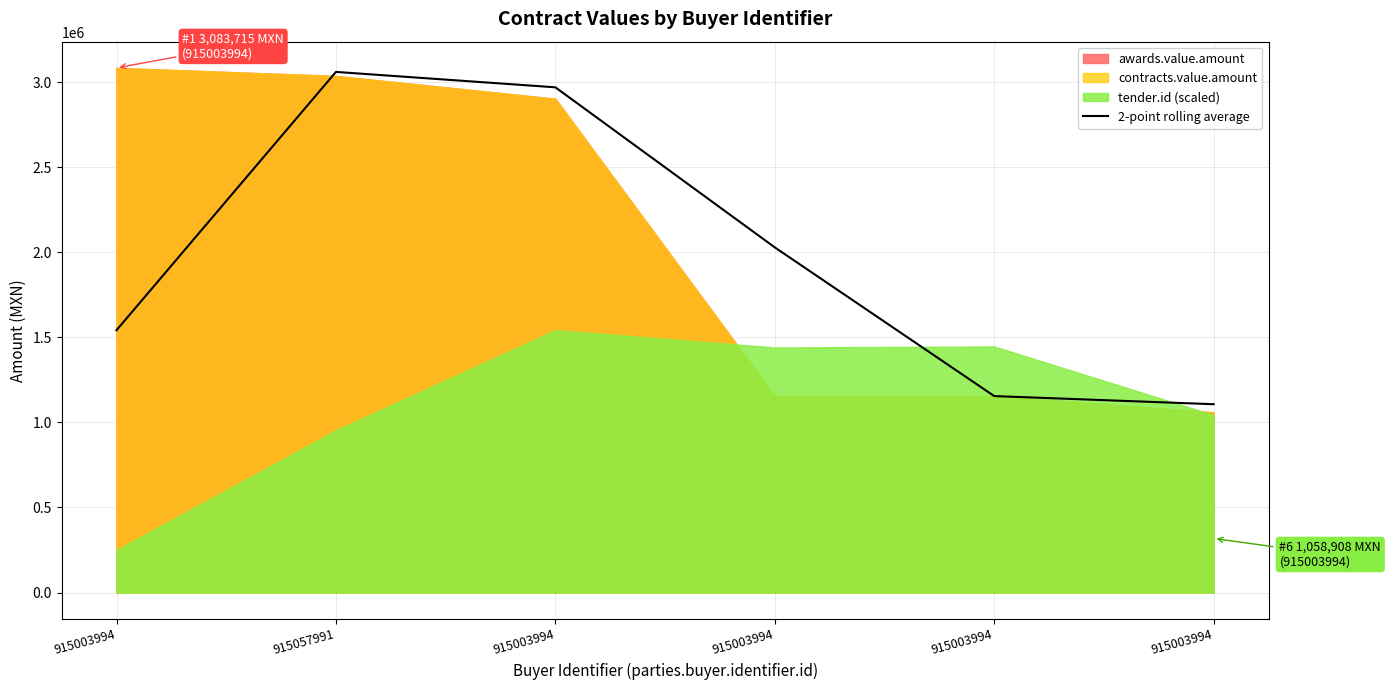

What is the change in value from 915003994 to 915003994?

+486795.5